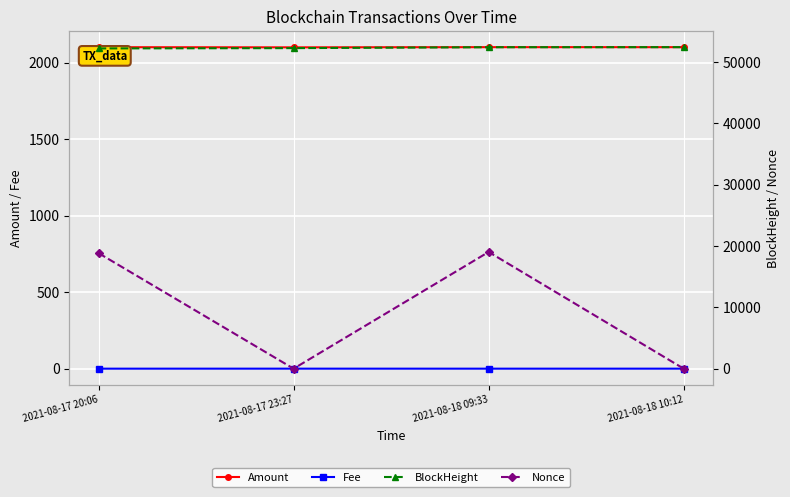

How many values in the Nonce series are below 18846?

2